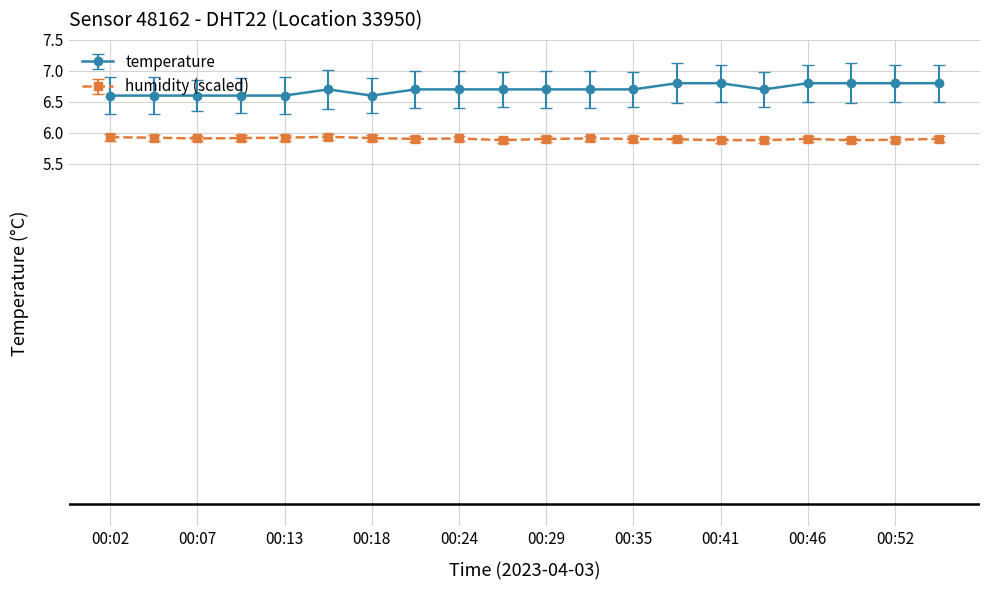

What is the sum of all temperature values?

134.0